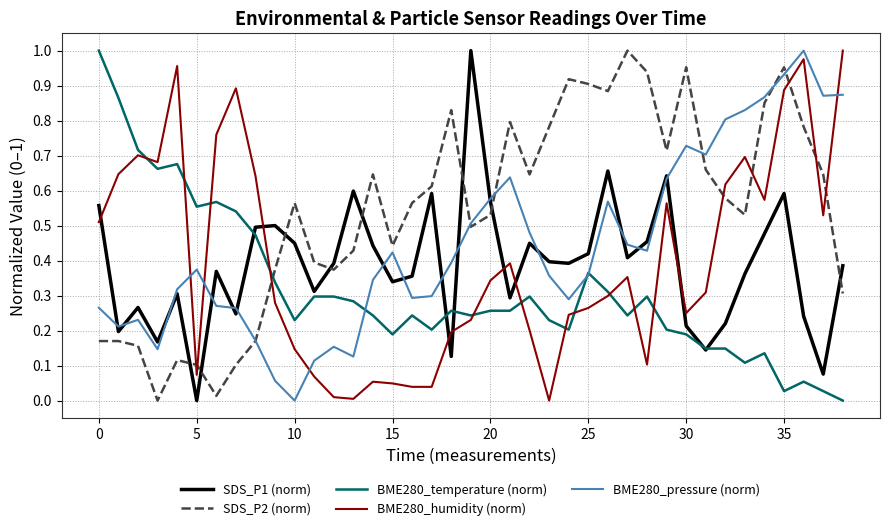

Which series has the largest total across all categories?

SDS_P2 (norm)